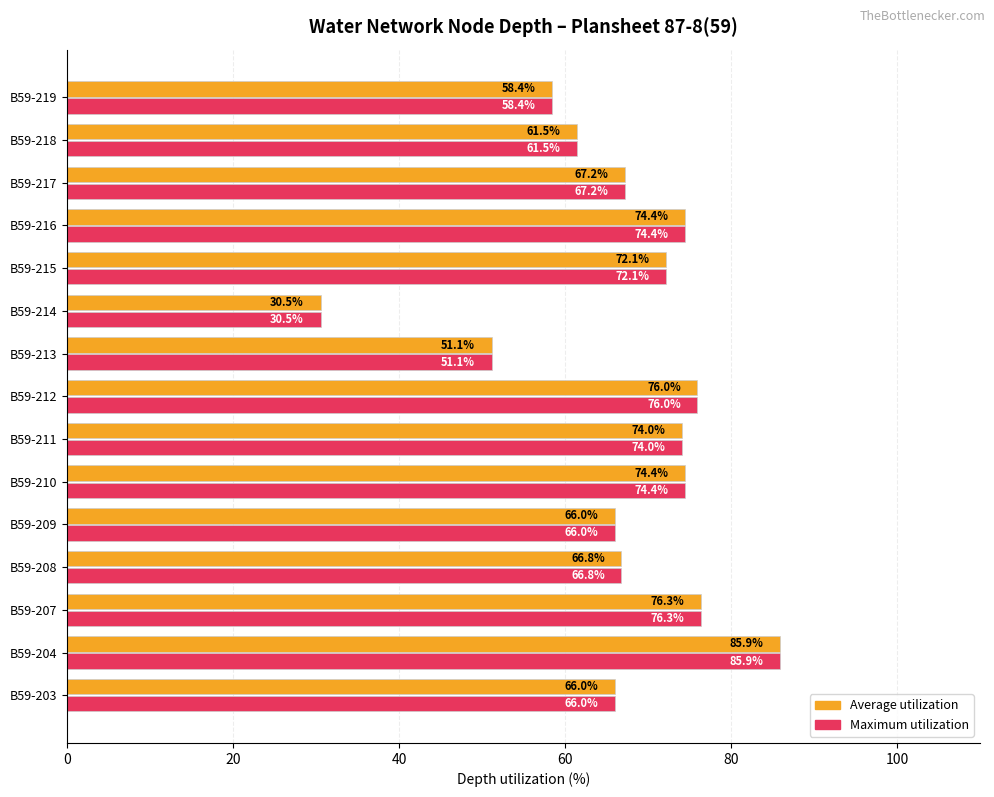

What is the difference between the second highest and minimum values in the Average utilization series?

45.8